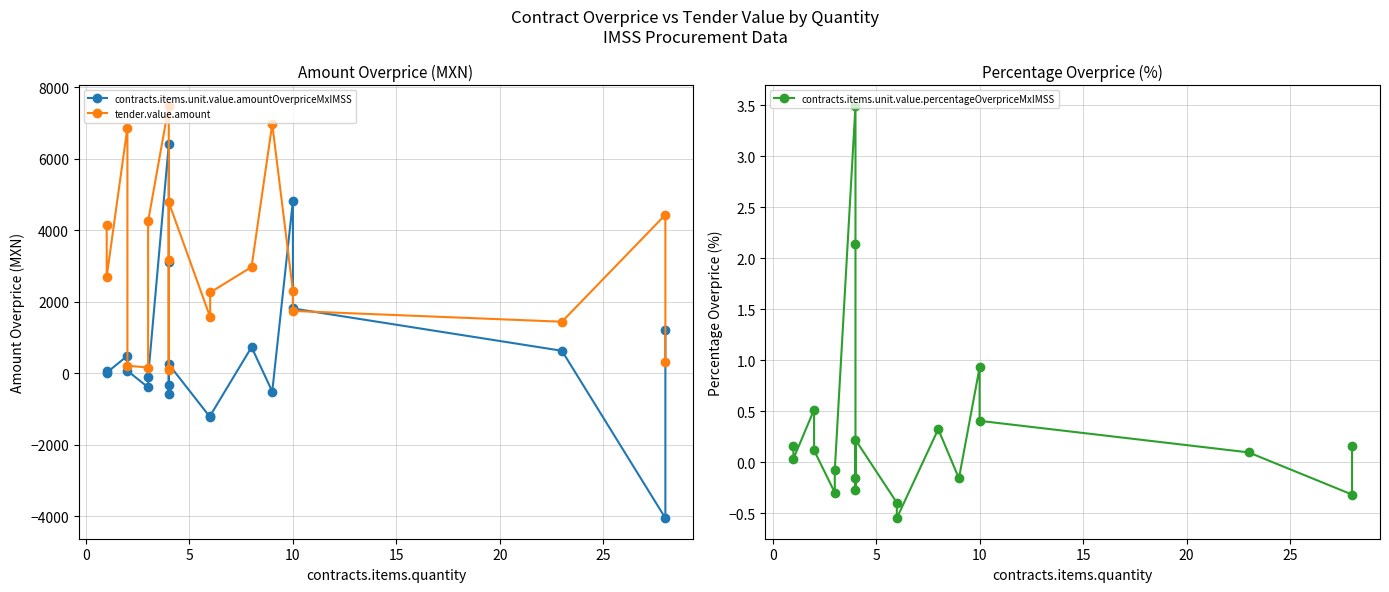

Reading left to right, extract all data points from this chart.

contracts.items.unit.value.amountOverpriceMxIMSS: 53.5	12.3	486.2	65.5	-396.9	-109.1	6400.4	3116.3	-320.5	-571.1	247.1	-1232.5	-1192.8	728.0	-515.6	4825.0	1809.1	625.6	-4055.3	1209.6
tender.value.amount: 4134.2	2700.5	6871.1	208.8	156.6	4245.6	7479.5	3173.8	117.2	85.8	4779.2	1566.0	2256.2	2969.6	6967.0	2295.1	1740.0	1438.4	4431.2	313.2
contracts.items.unit.value.percentageOverpriceMxIMSS: 0.2	0.0	0.5	0.1	-0.3	-0.1	3.5	2.1	-0.2	-0.3	0.2	-0.4	-0.5	0.3	-0.2	0.9	0.4	0.1	-0.3	0.2